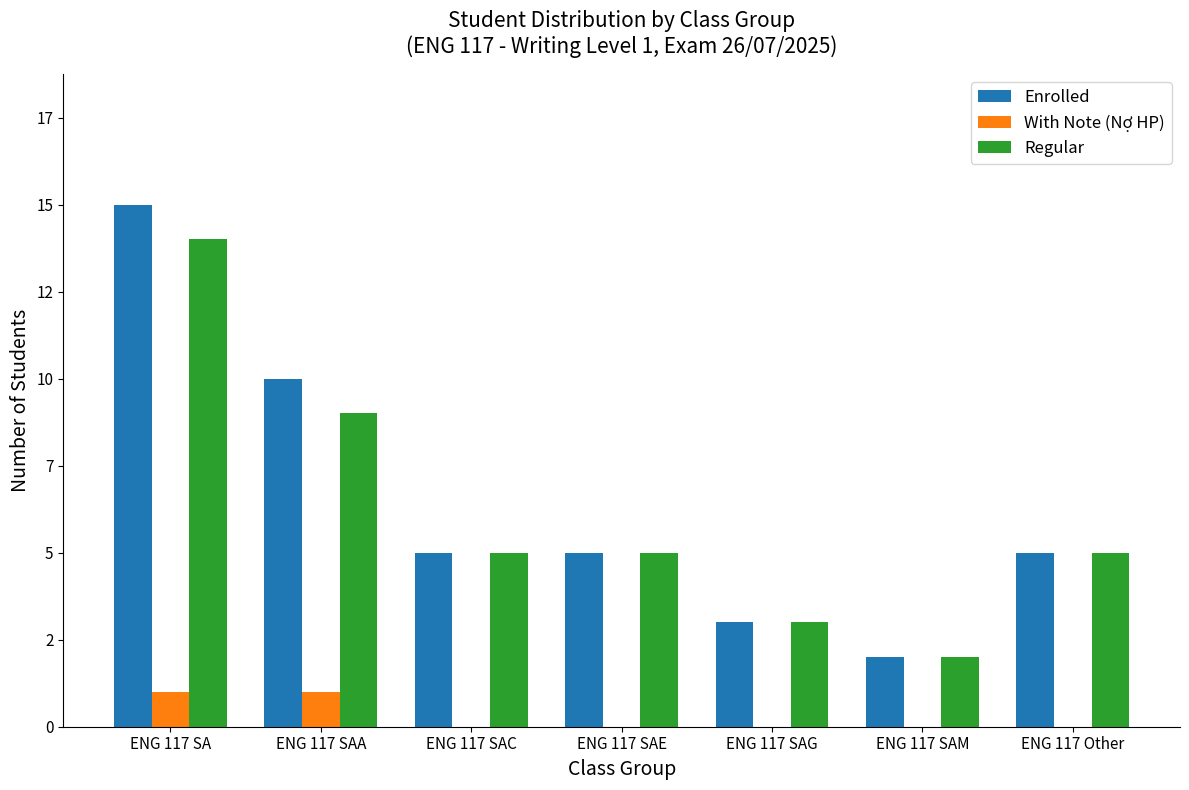

What position from the right is ENG 117 SAM?

2